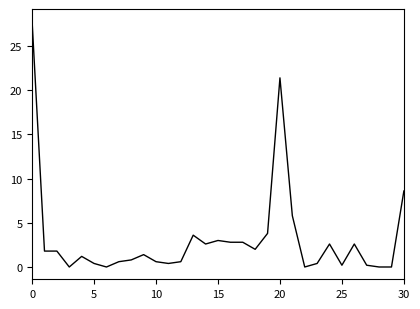

What is the difference between the maximum and minimum values?

27.8